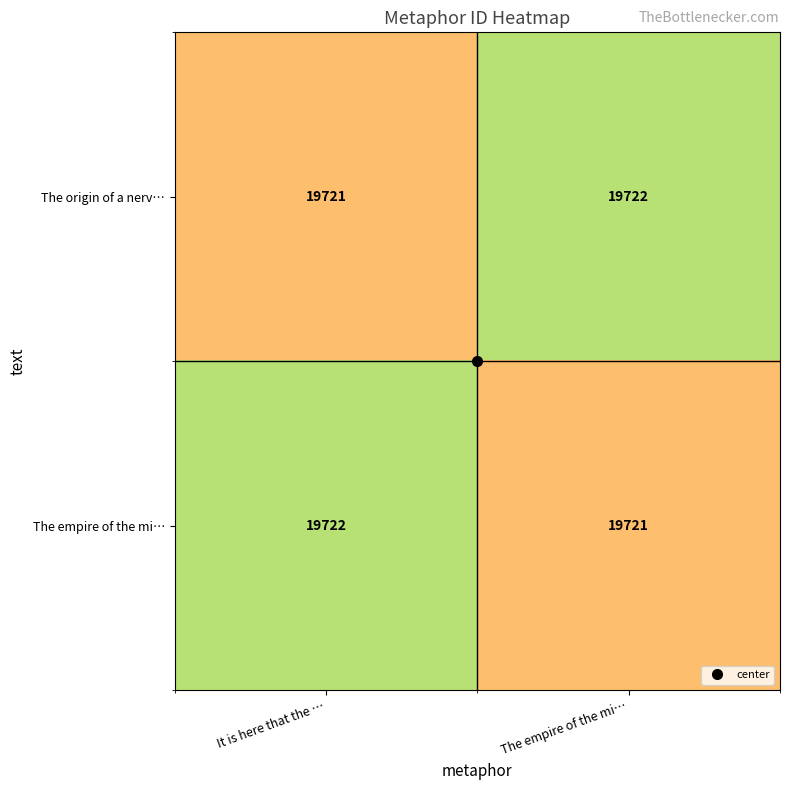

Where is The empire of the mi… nearest to the value 19721?

The empire of the mi…